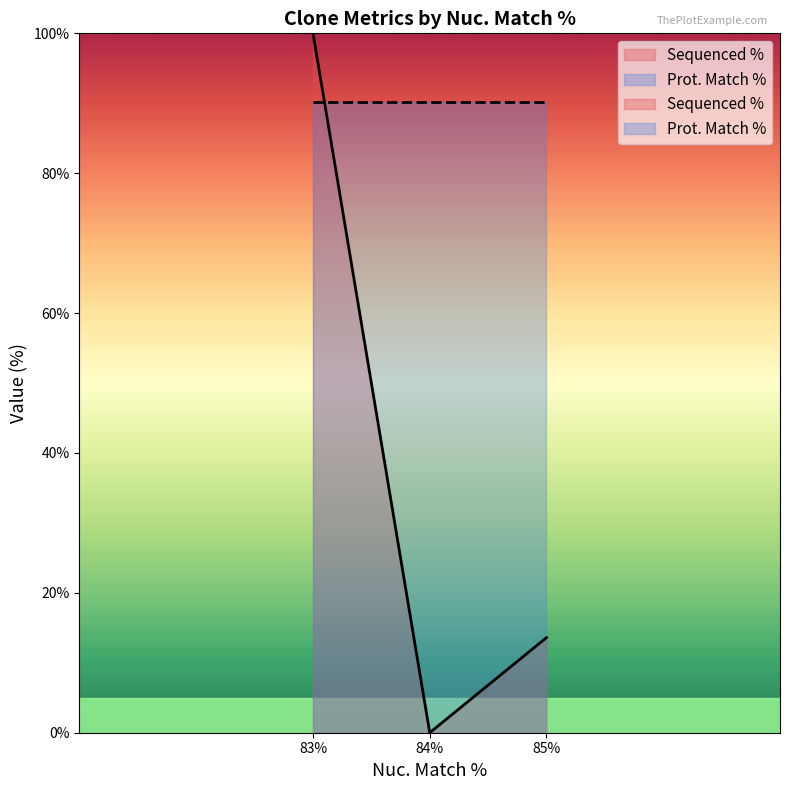

What is the maximum value shown in the chart?

100.0